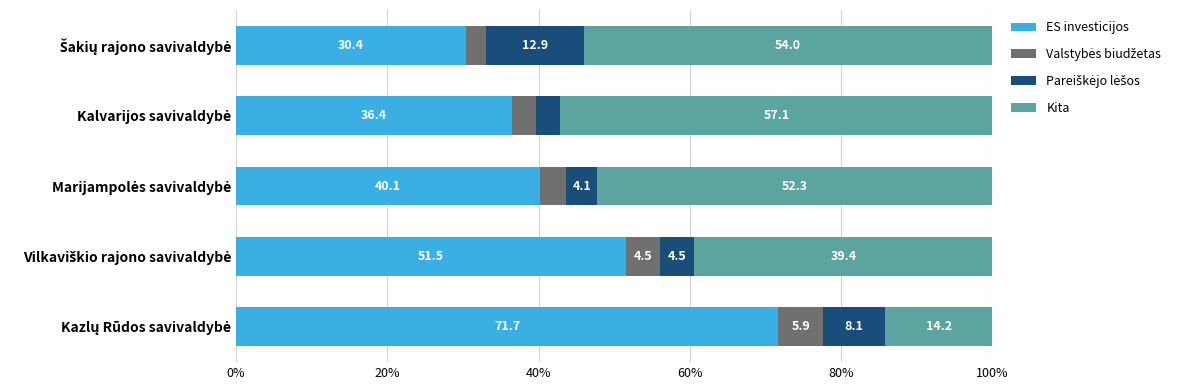

What is the lowest value of the ES investicijos series?

30.4